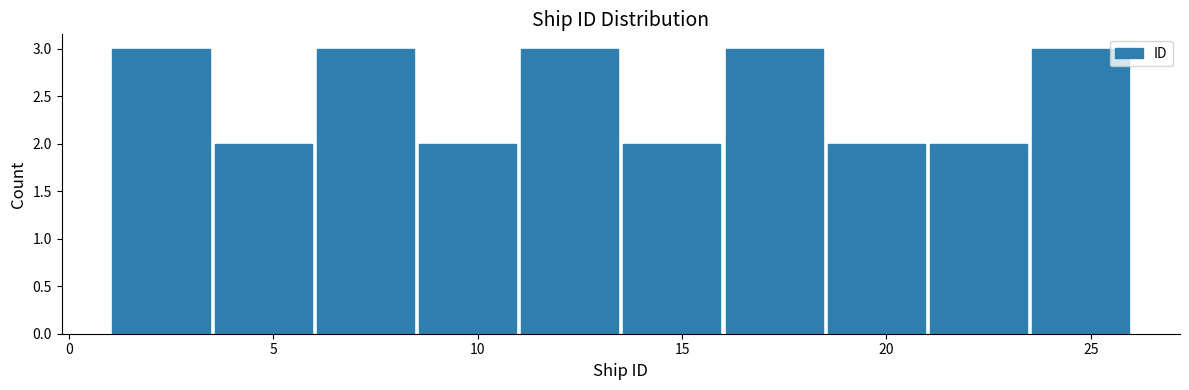

Reading left to right, list every bar in this chart as the range it spans on the x-axis followed by its height. The values are not printed on the chart, so give them approximately, as read against the axis.

1.0 to 3.5: 3
3.5 to 6.0: 2
6.0 to 8.5: 3
8.5 to 11.0: 2
11.0 to 13.5: 3
13.5 to 16.0: 2
16.0 to 18.5: 3
18.5 to 21.0: 2
21.0 to 23.5: 2
23.5 to 26.0: 3